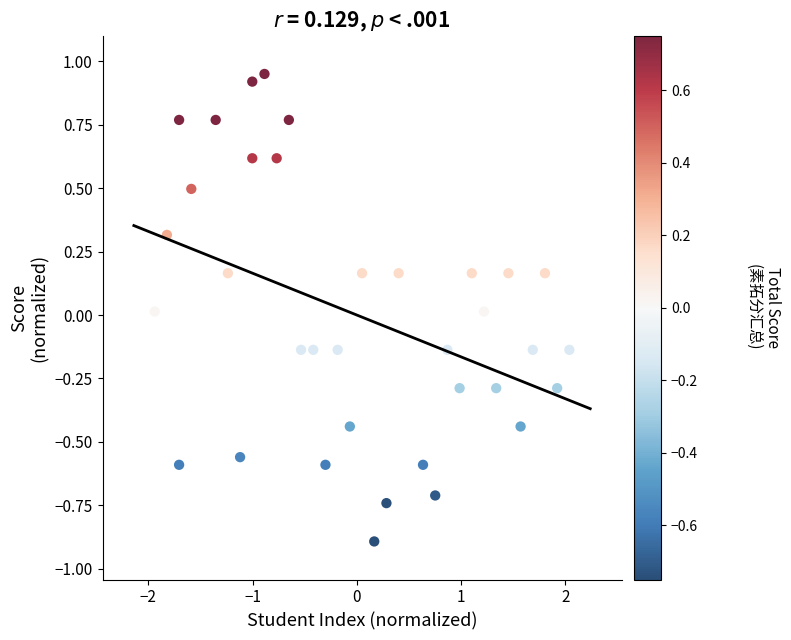

What is the range of Y values (max minus min)?

1.8